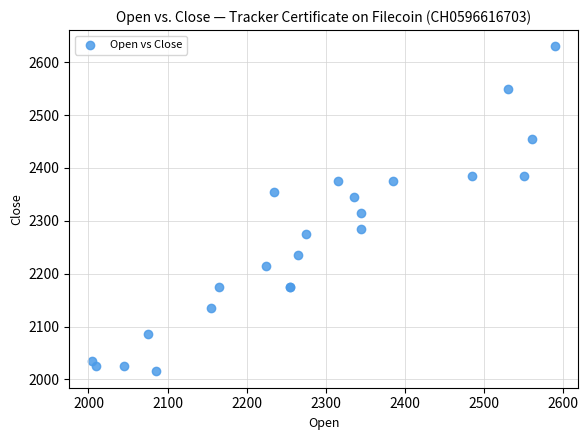

What Y value in the scatter plot is closest to 2322?

2315